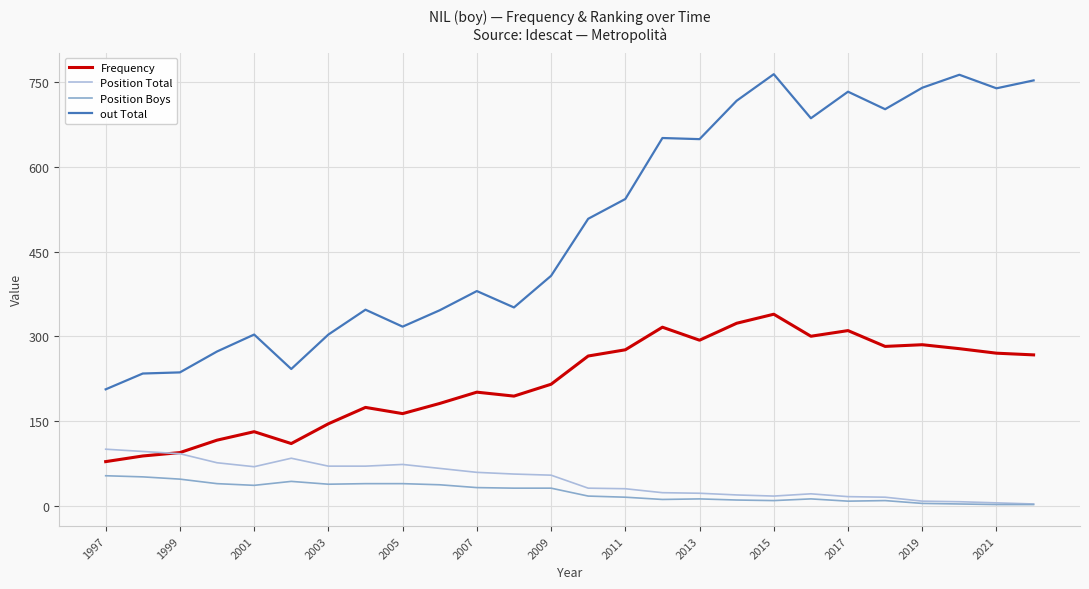

What is the difference between the maximum and second lowest values in the out Total series?

530